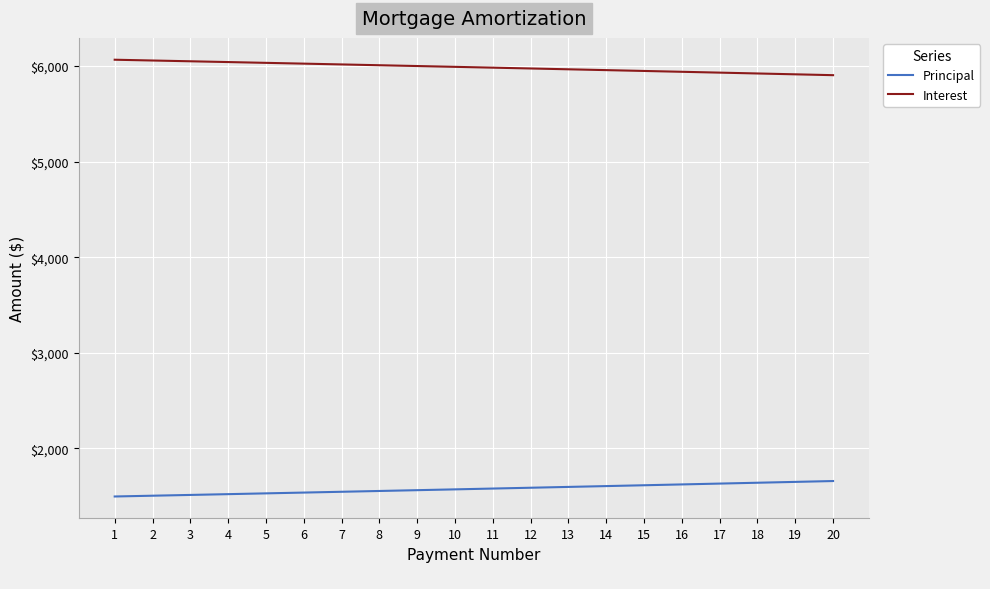

What is the highest value of the Interest series?

6066.7